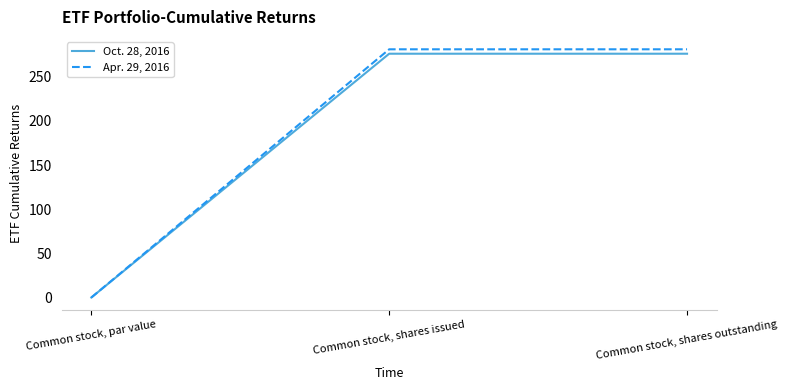

What is the sum of all Oct. 28, 2016 values?

552.0